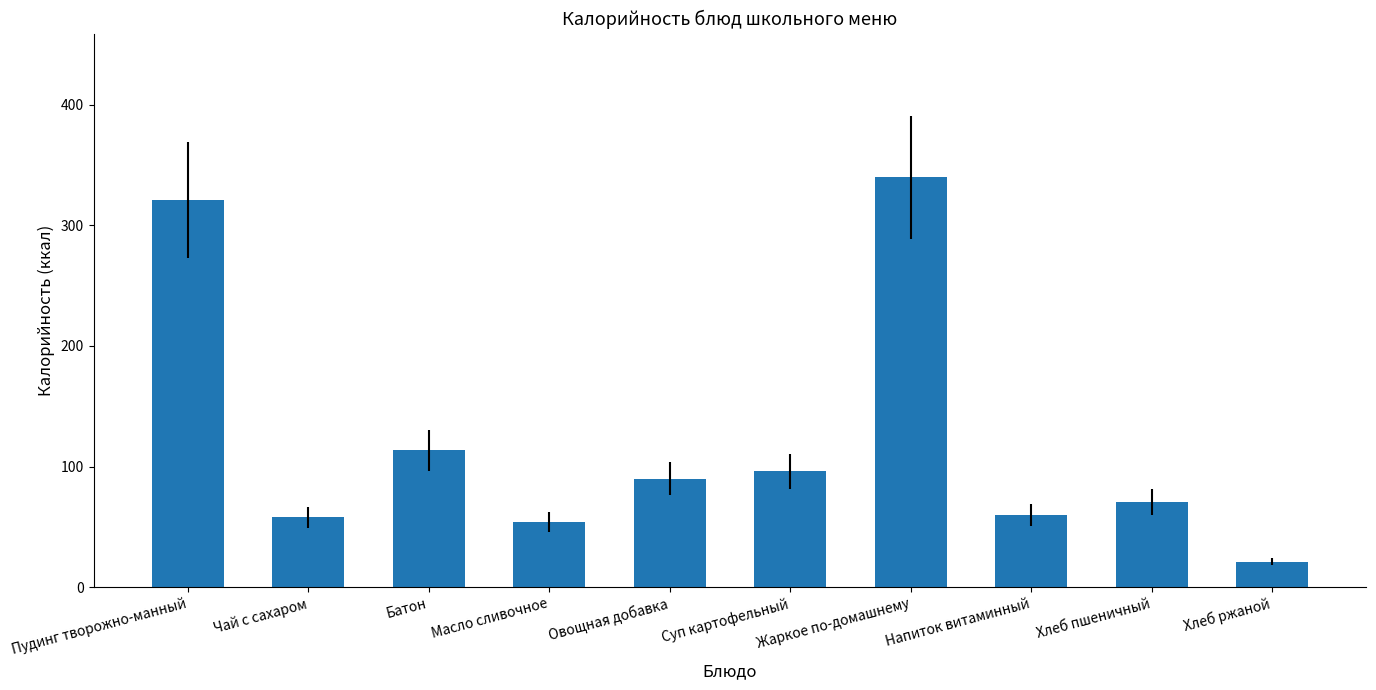

What is the label of the 7th bar from the left?

Жаркое по-домашнему